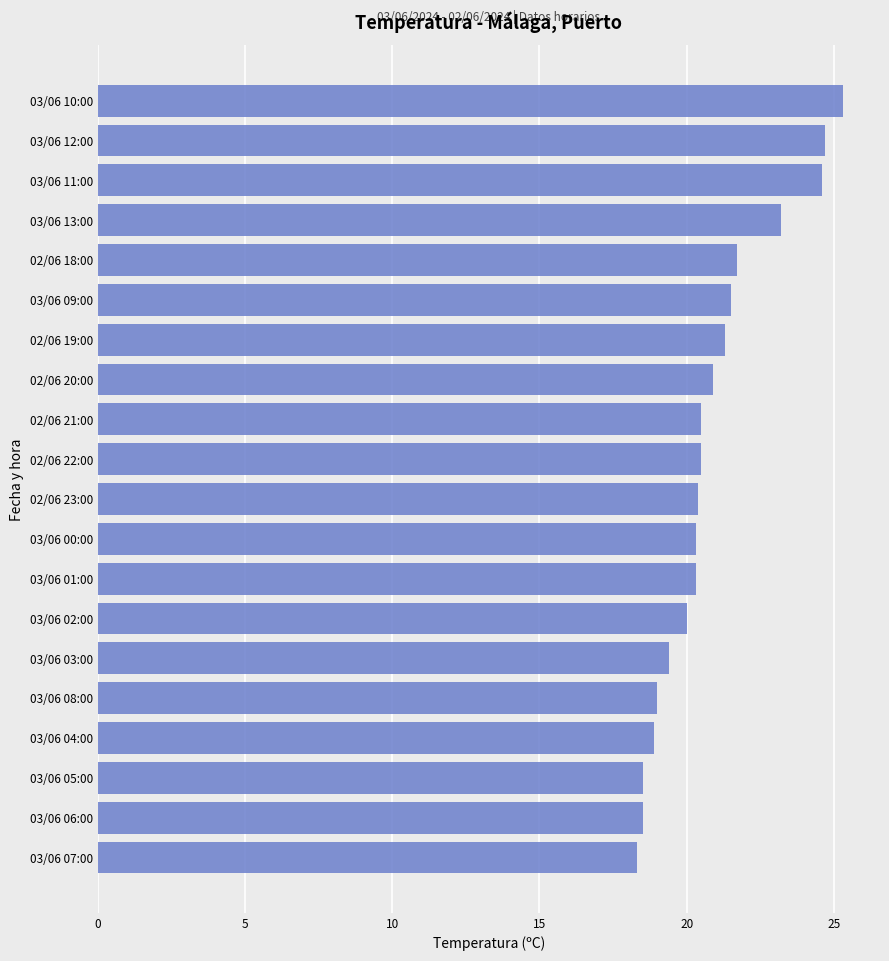

Is it true that the value at 03/06 01:00 is 8.0?

False